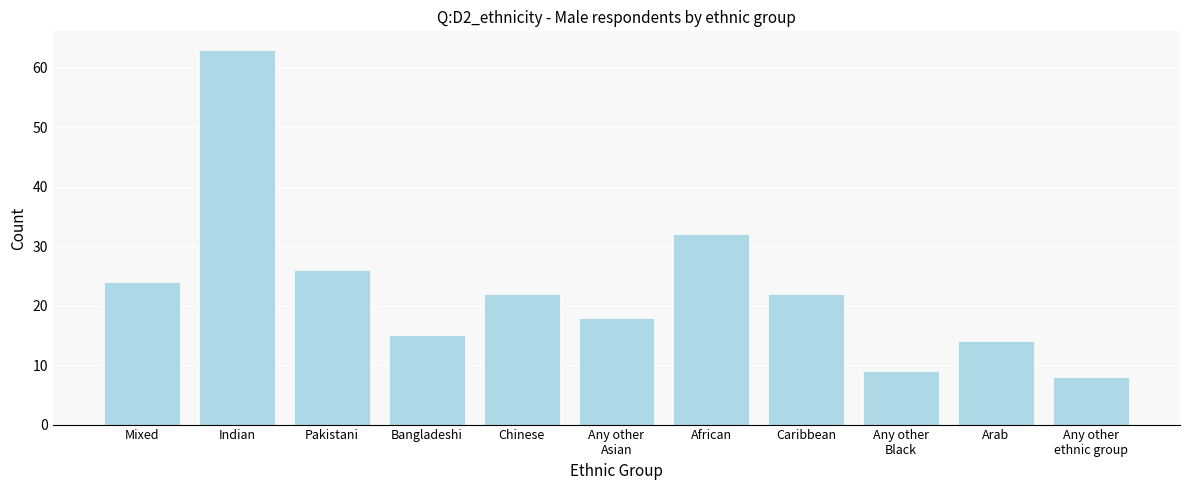

Reading left to right, list all the values displayed in this chart.

24	63	26	15	22	18	32	22	9	14	8